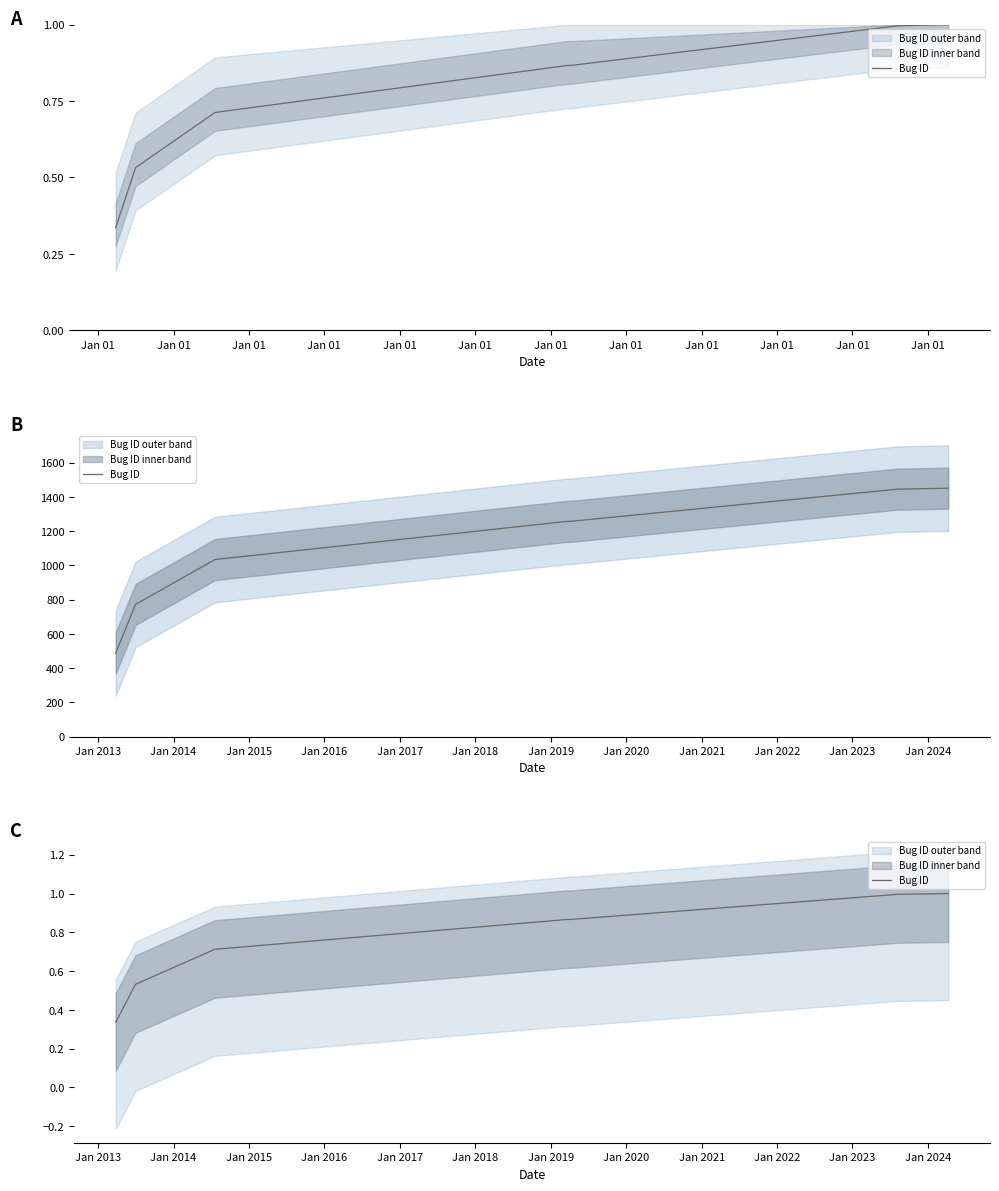

At which category does the data reach its first local peak?

Jan 01